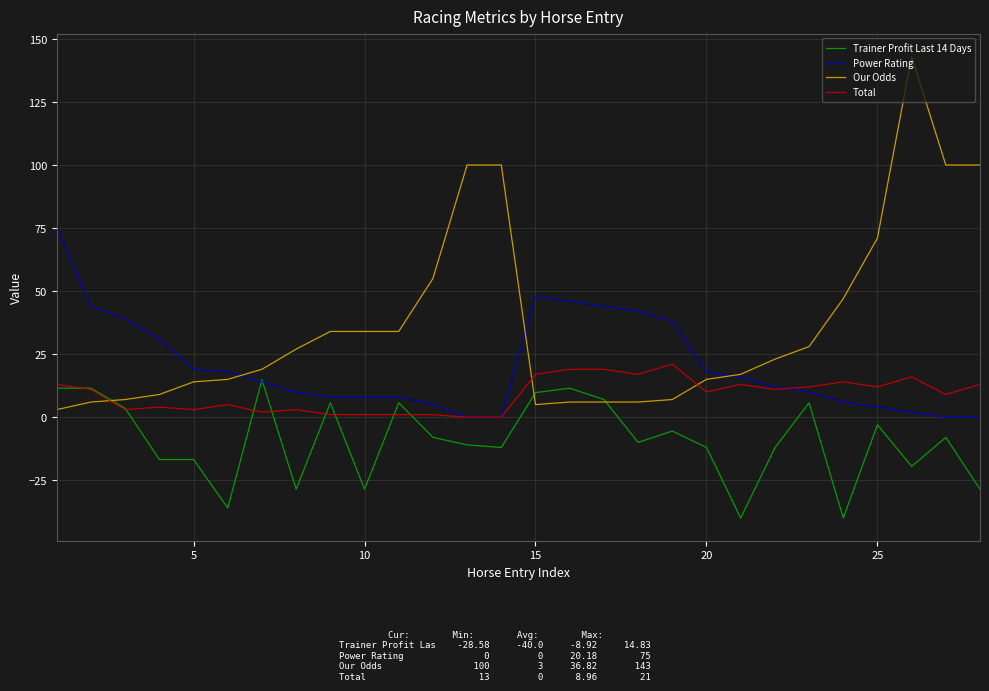

After their last crossing, which series has the higher values: Total or Our Odds?

Our Odds